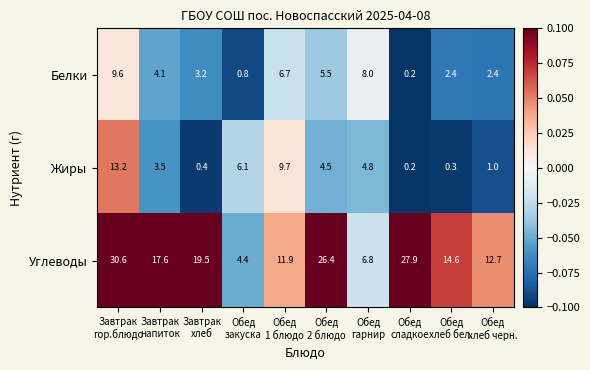

What is the average value of the Жиры series?

4.4